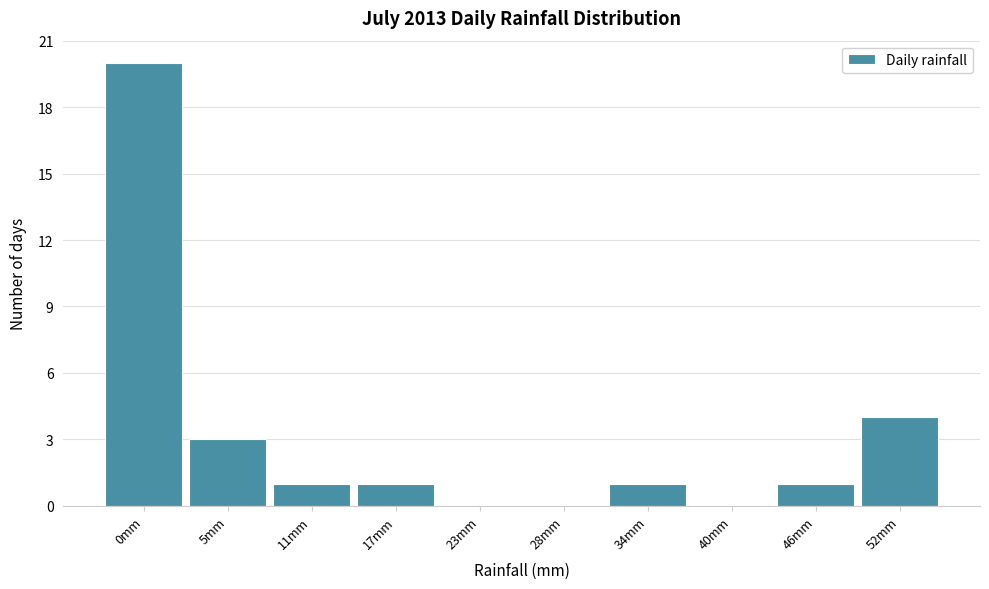

Reading right to left, extract all data points from this chart.

52mm=4	46mm=1	40mm=0	34mm=1	28mm=0	23mm=0	17mm=1	11mm=1	5mm=3	0mm=20